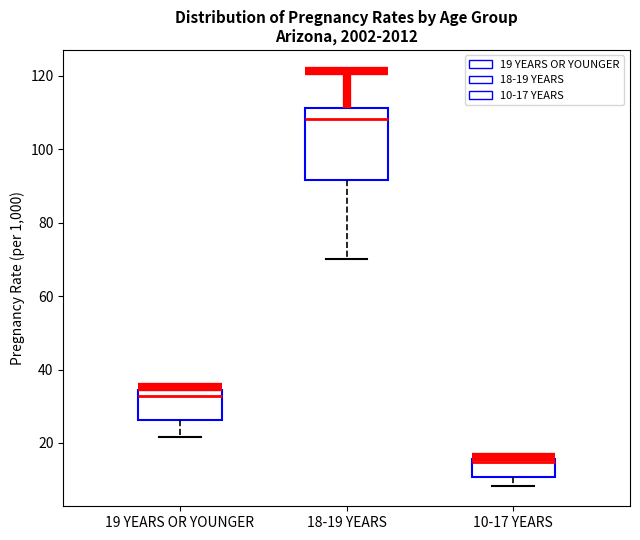

Where does the lower whisker of the box for 10-17 YEARS end on the y-axis? The values are not printed on the chart, so give them approximately, as read against the axis.

8